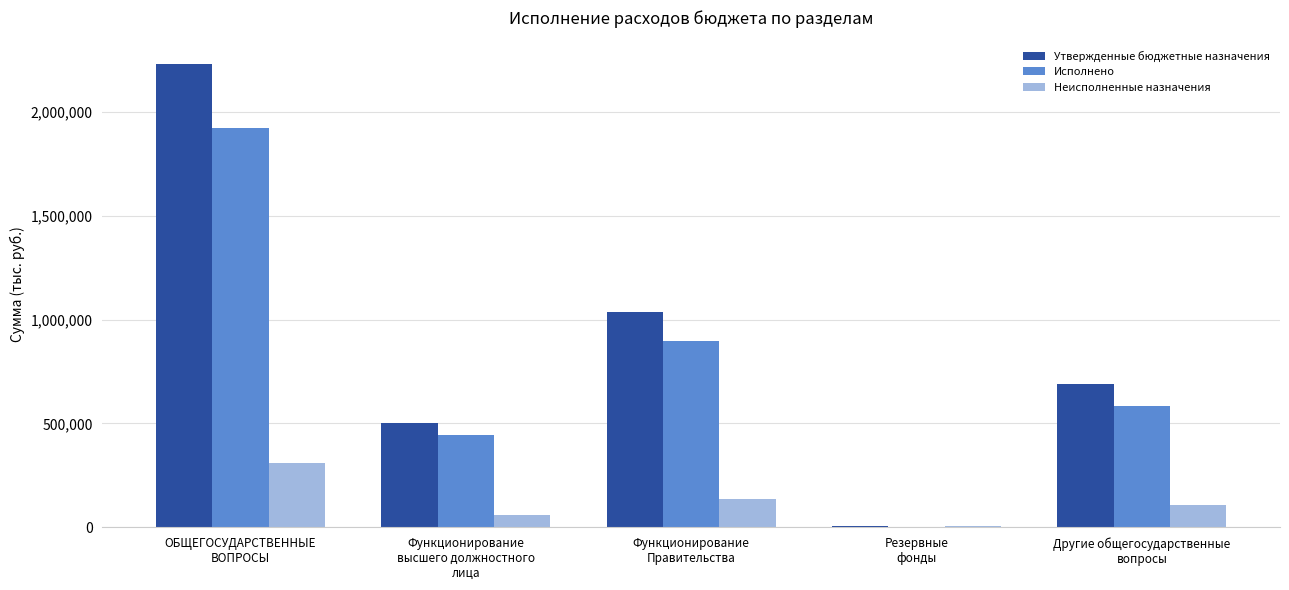

Reading left to right, transcribe all the data shown in this chart.

Утвержденные бюджетные назначения: ОБЩЕГОСУДАРСТВЕННЫЕ
ВОПРОСЫ=2233200.0	Функционирование
высшего должностного
лица=501500.0	Функционирование
Правительства=1034900.0	Резервные
фонды=5000.0	Другие общегосударственные
вопросы=691800.0
Исполнено: ОБЩЕГОСУДАРСТВЕННЫЕ
ВОПРОСЫ=1924351.6	Функционирование
высшего должностного
лица=442878.2	Функционирование
Правительства=898766.5	Резервные
фонды=0.0	Другие общегосударственные
вопросы=582706.9
Неисполненные назначения: ОБЩЕГОСУДАРСТВЕННЫЕ
ВОПРОСЫ=308848.4	Функционирование
высшего должностного
лица=58621.8	Функционирование
Правительства=136133.5	Резервные
фонды=5000.0	Другие общегосударственные
вопросы=109093.1